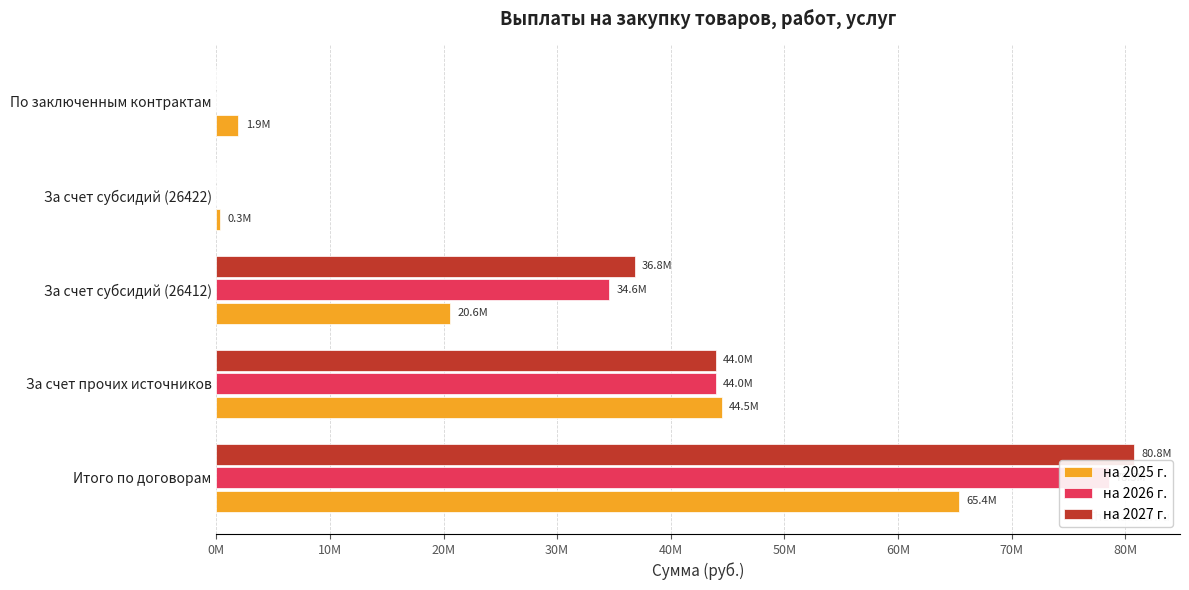

What are all the series names shown in the legend?

на 2025 г., на 2026 г., на 2027 г.